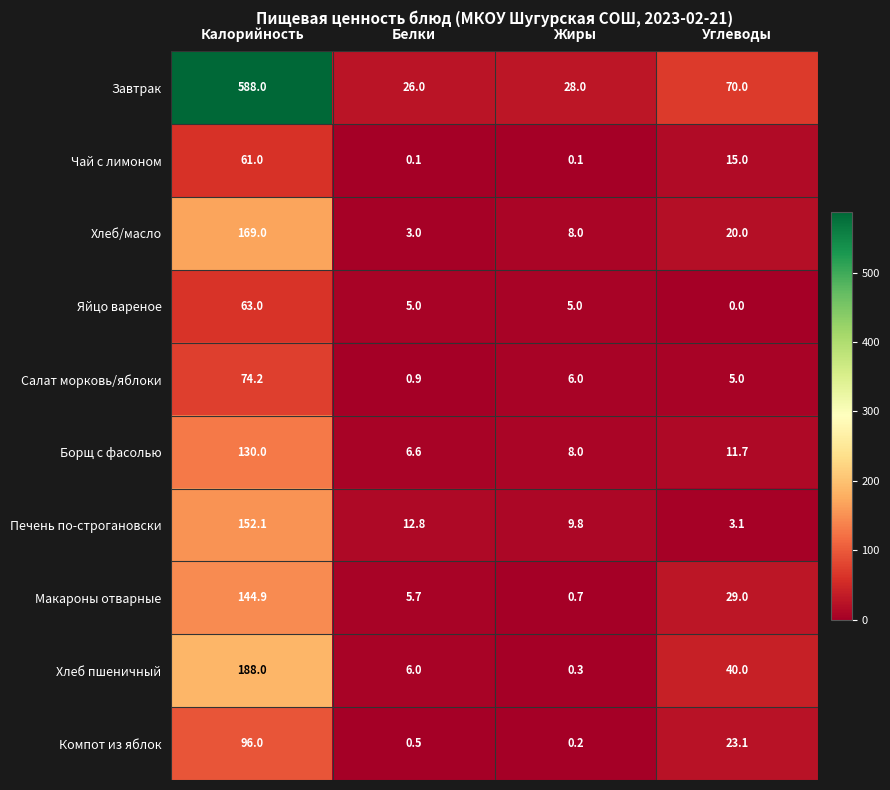

What is the difference between the Печень по-строгановски values at Углеводы and Белки?

9.7